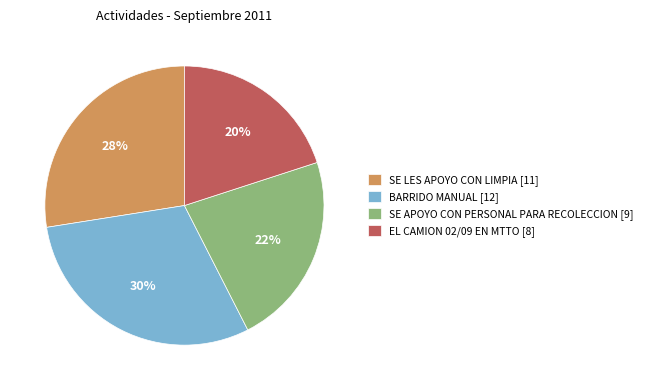

True or false: SE LES APOYO CON LIMPIA accounts for 22% of the total.

False